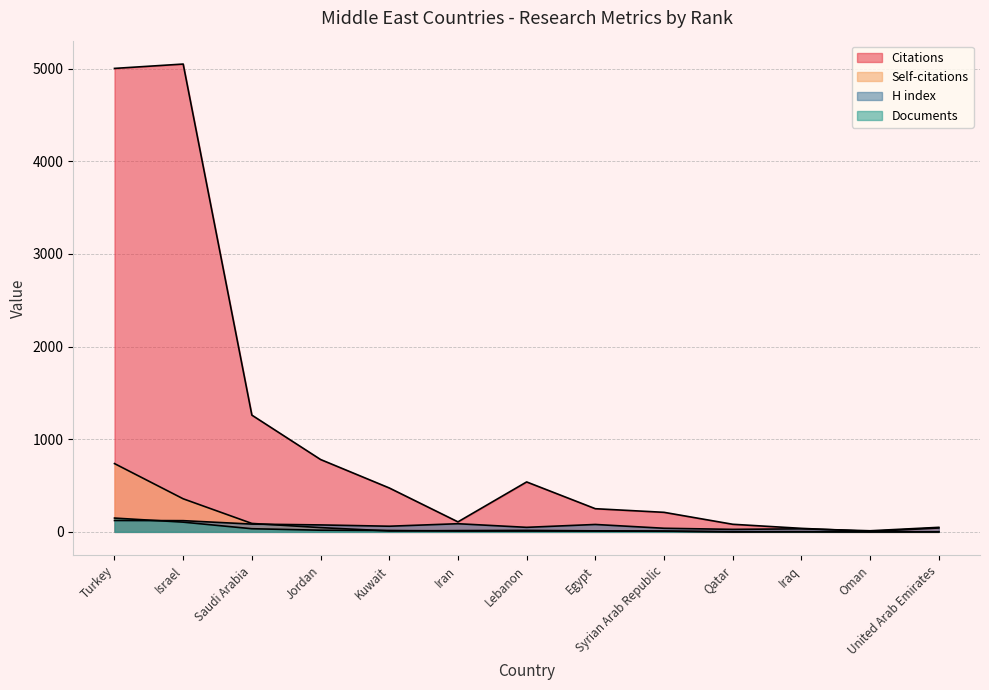

How many data points does each series have?

13